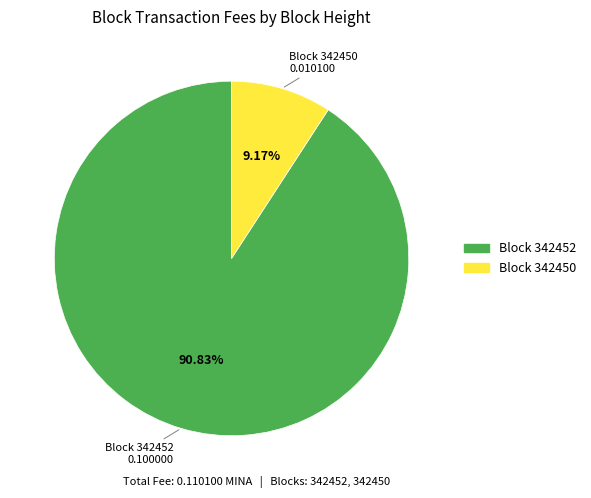

Is there any slice that represents more than half of the pie?

Yes